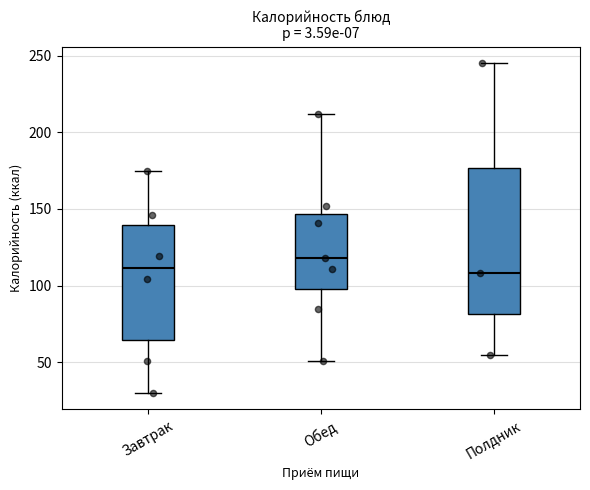

Where does the upper whisker of the box for Полдник end on the y-axis? The values are not printed on the chart, so give them approximately, as read against the axis.

245